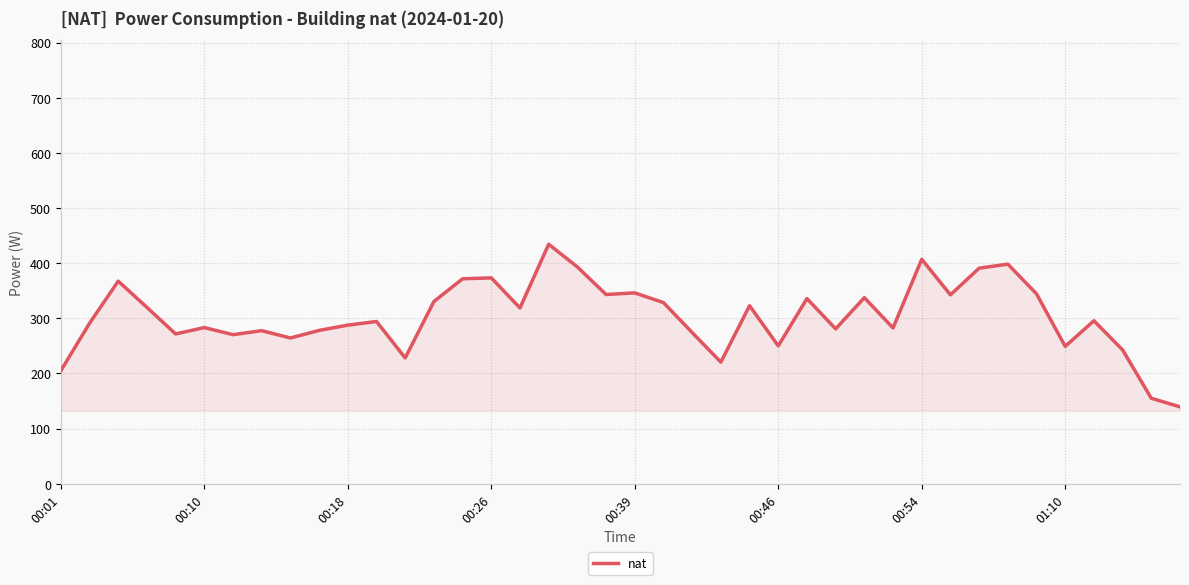

How many lines are shown in the chart?

1